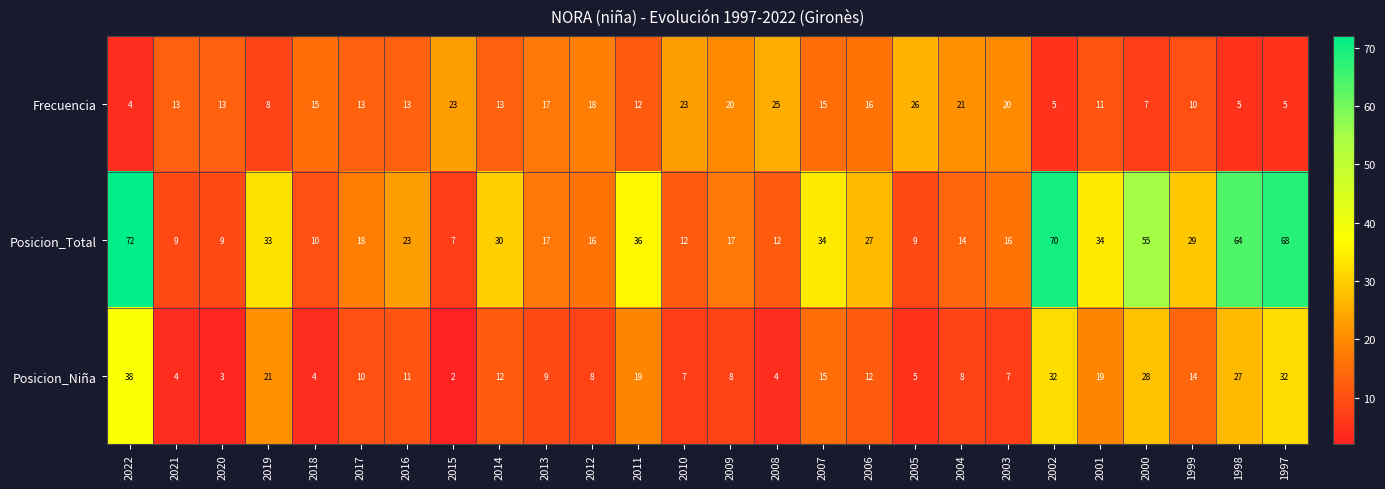

List the series in order of their peak value, highest first.

Posicion_Total, Posicion_Niña, Frecuencia